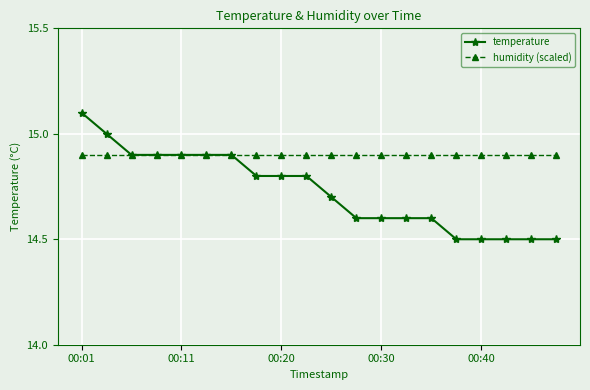

What is the value of the humidity (scaled) point at the 13th from the left?

14.9